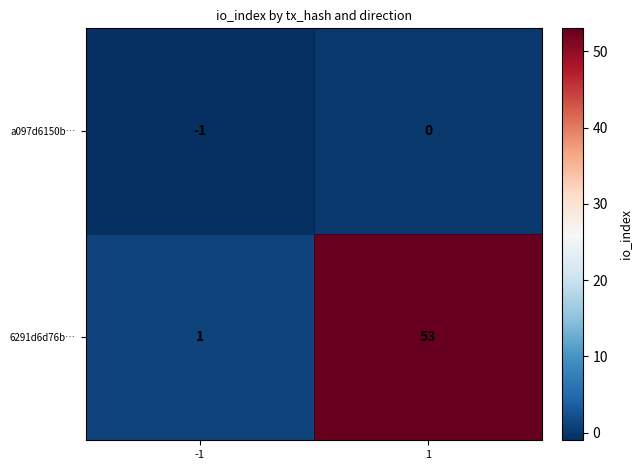

What is the average value of the 6291d6d76b… series?

27